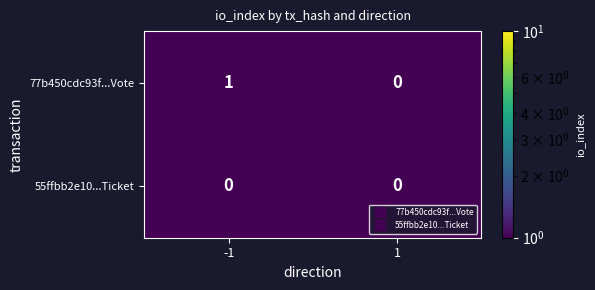

Rank the series at -1 from highest to lowest value.

77b450cdc93f...Vote, 55ffbb2e10...Ticket